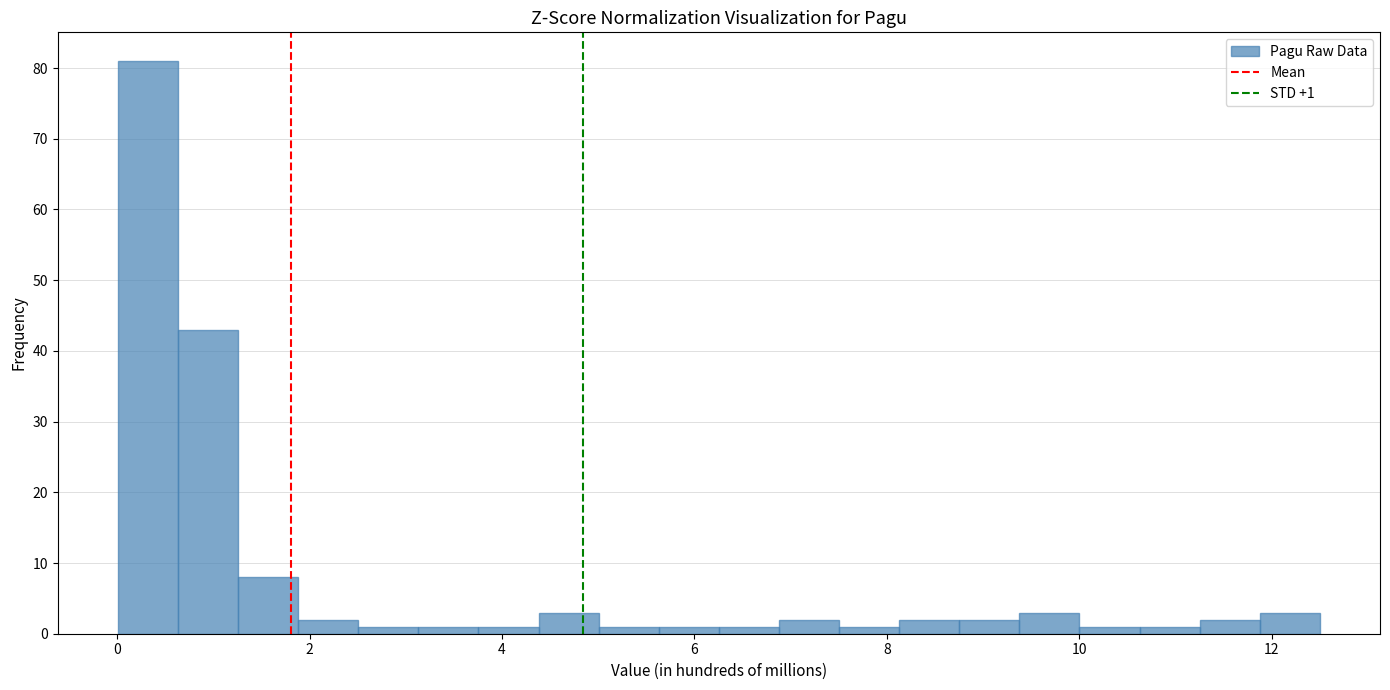

Read against the x-axis, roughly where is the centre of the tallest bar?

0.4